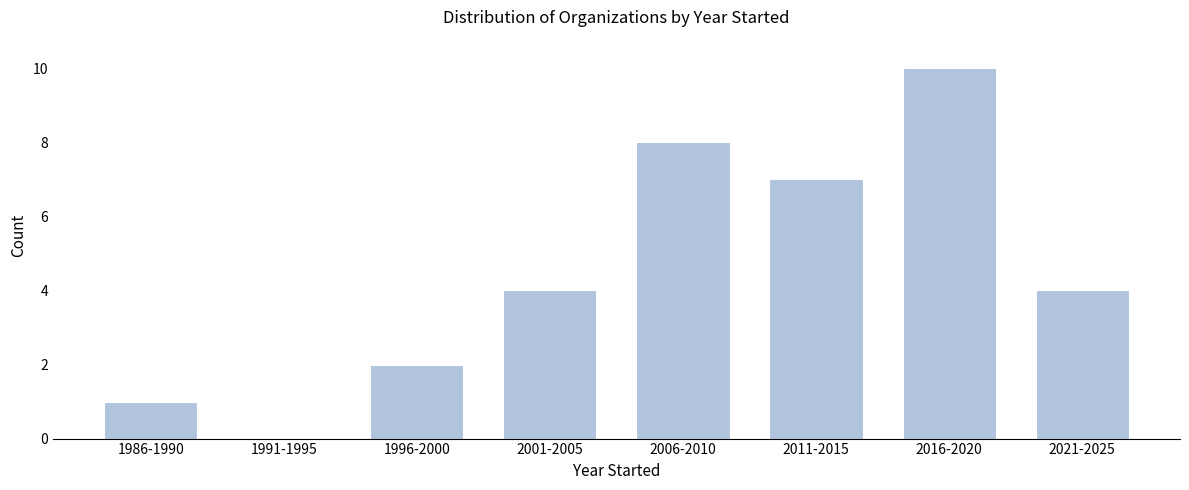

Reading left to right, what are all the values shown in this chart?

1986-1990=1	1991-1995=0	1996-2000=2	2001-2005=4	2006-2010=8	2011-2015=7	2016-2020=10	2021-2025=4